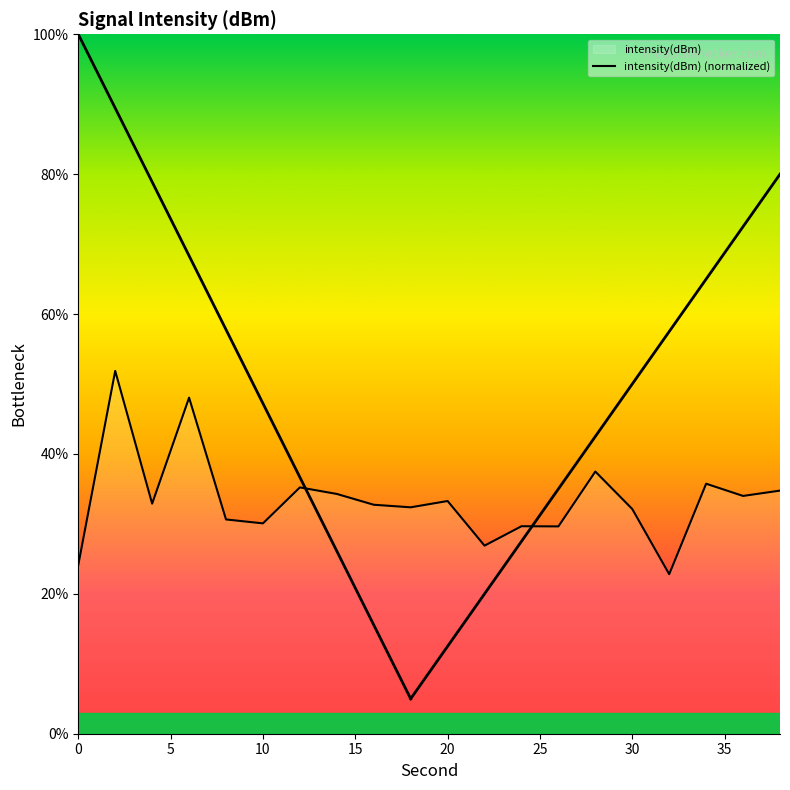

What is the change in value from 2 to 12?

-16.7